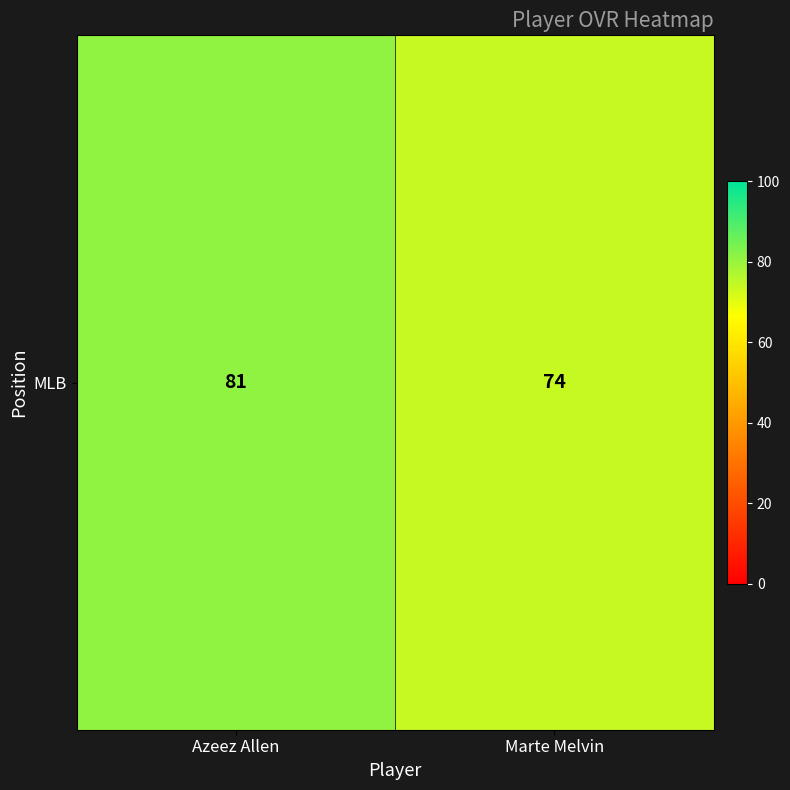

What is the greatest value displayed?

81